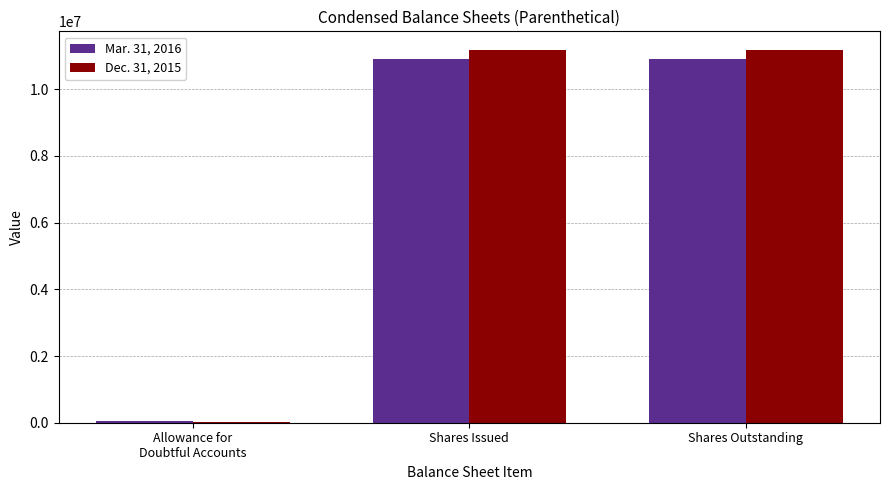

Which series has the largest range (max minus min)?

Dec. 31, 2015